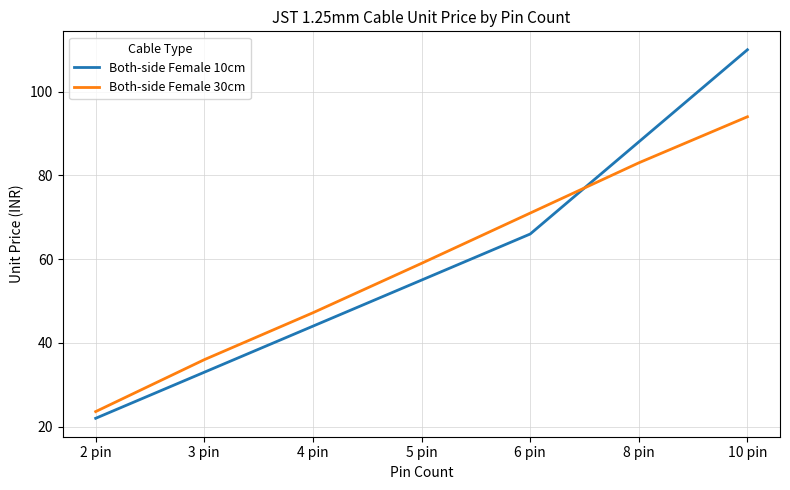

Which series has the largest range (max minus min)?

Both-side Female 10cm